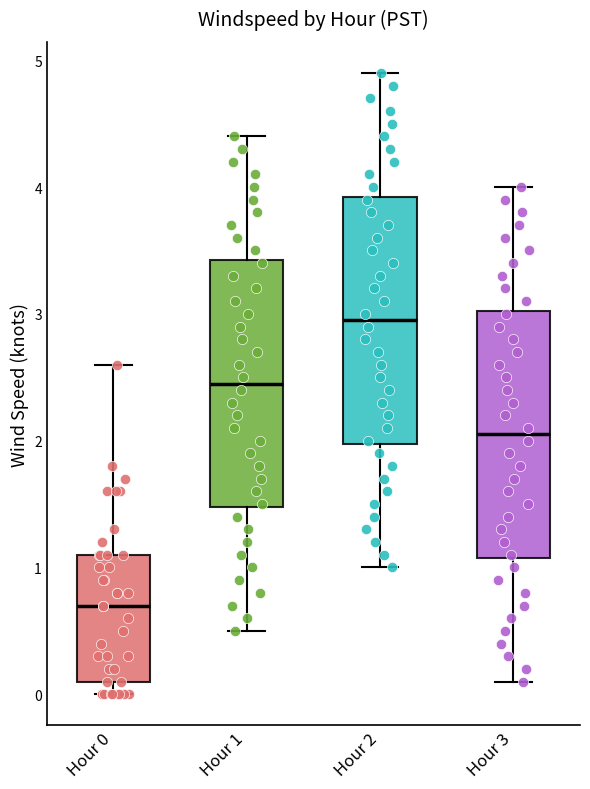

Reading left to right, read every box against the y-axis: the position of its median line, the range the box covers, and the ends of its whiskers. The values are not printed on the chart, so give them approximately, as read against the axis.

Hour 0: median 0.7, box 0.1 to 1.1, whiskers 0.0 to 2.6
Hour 1: median 2.5, box 1.5 to 3.4, whiskers 0.5 to 4.4
Hour 2: median 3.0, box 2.0 to 3.9, whiskers 1.0 to 4.9
Hour 3: median 2.1, box 1.1 to 3.0, whiskers 0.1 to 4.0